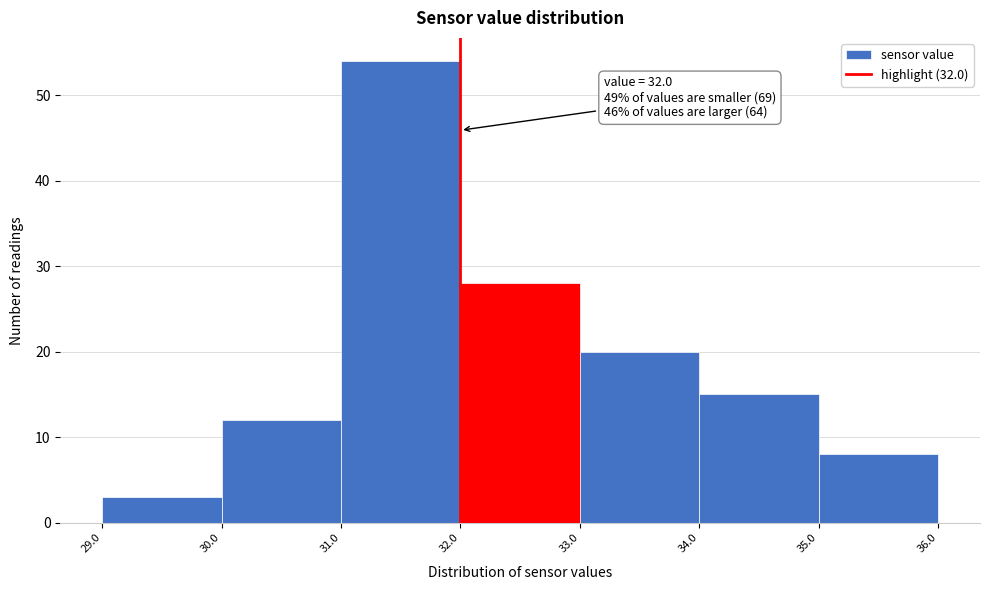

Over which range of the x-axis is the bar tallest?

31.0 to 32.0